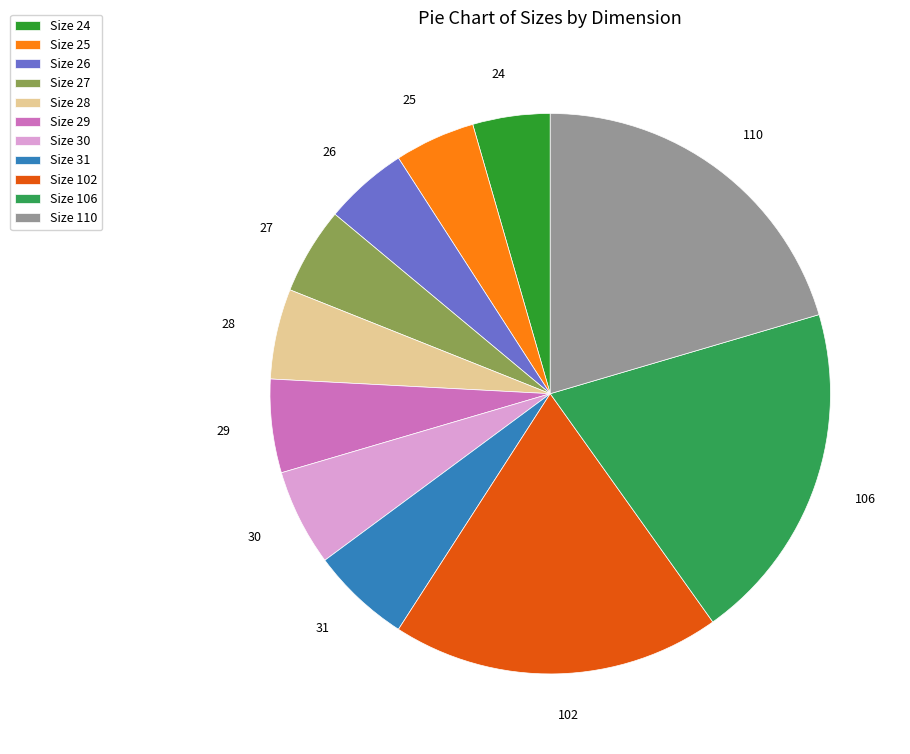

Is the sum of Size 30 and Size 28 greater than half?

No